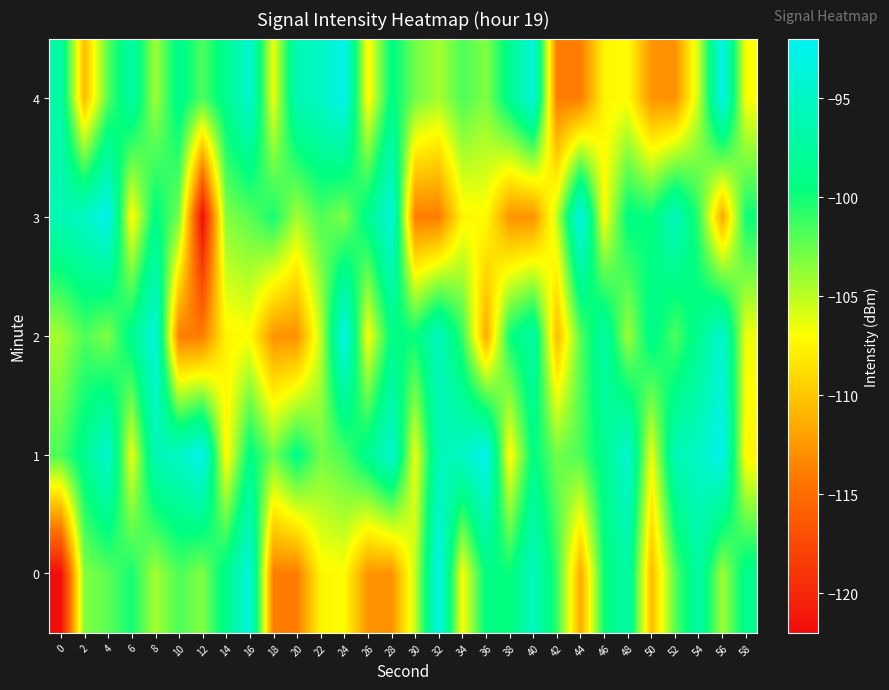

What is the smallest value displayed?

-121.9